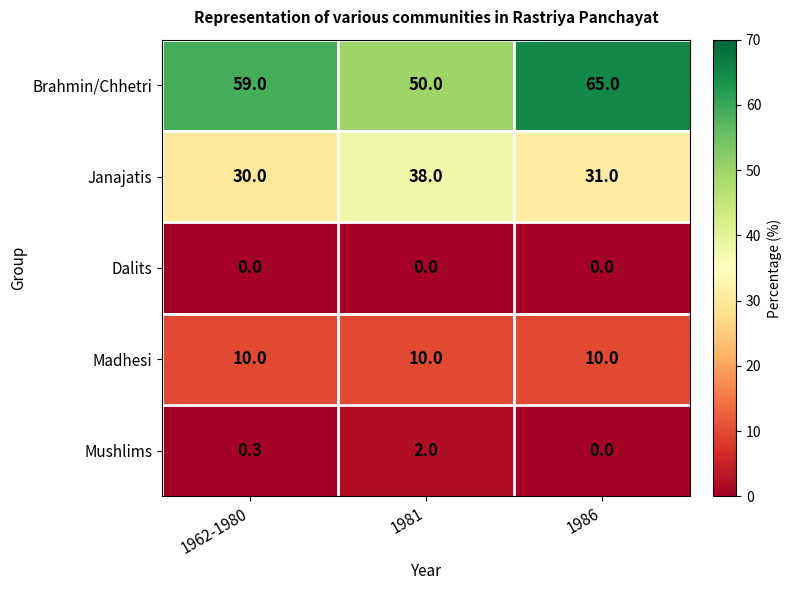

What is the difference between the Mushlims values at 1981 and 1986?

2.0